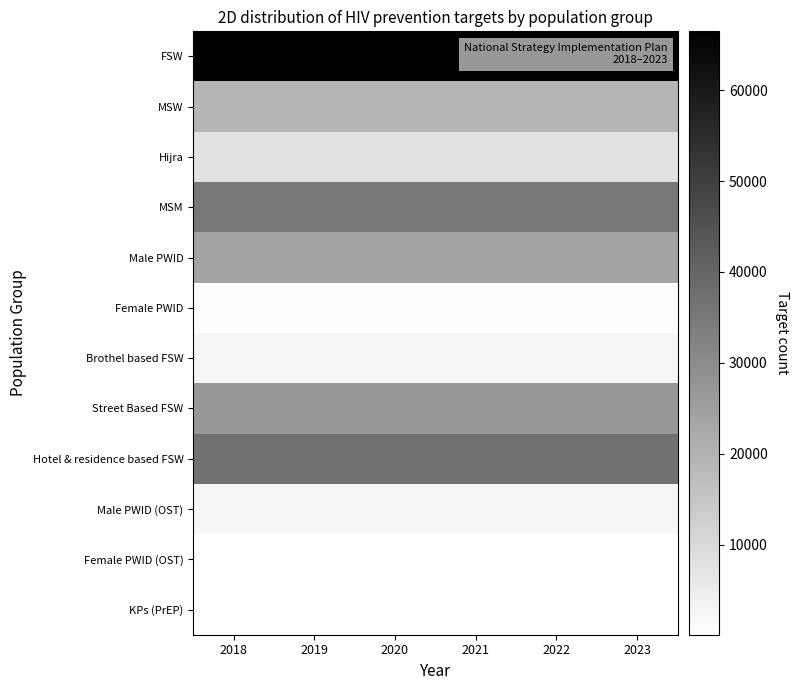

What is the spread (max minus min) of values at 2020?

66385